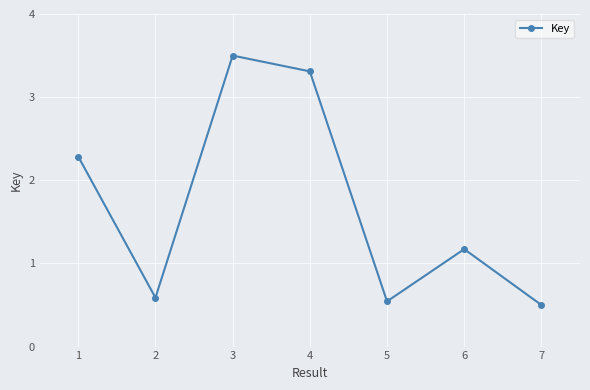

Count the number of data series in this chart.

1